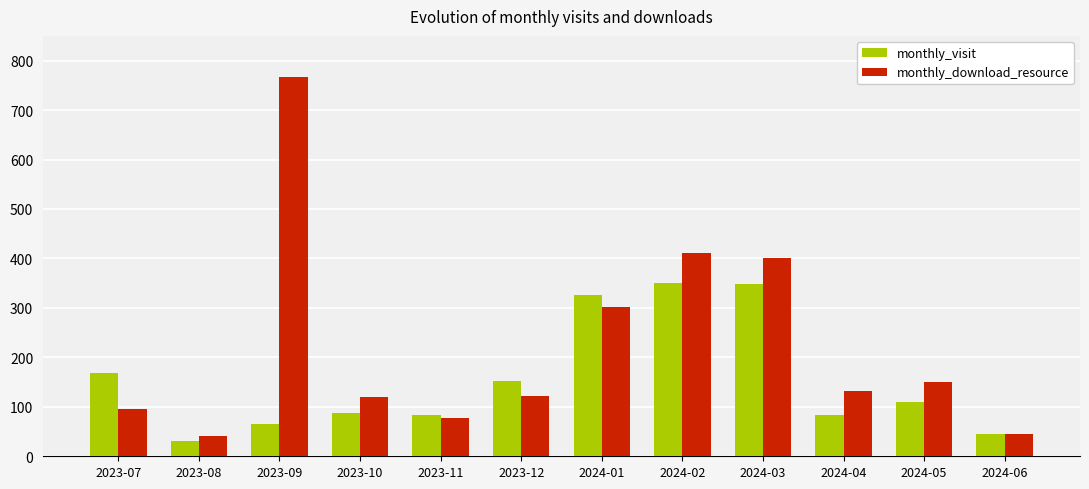

What is the label of the 8th bar from the right?

2023-11